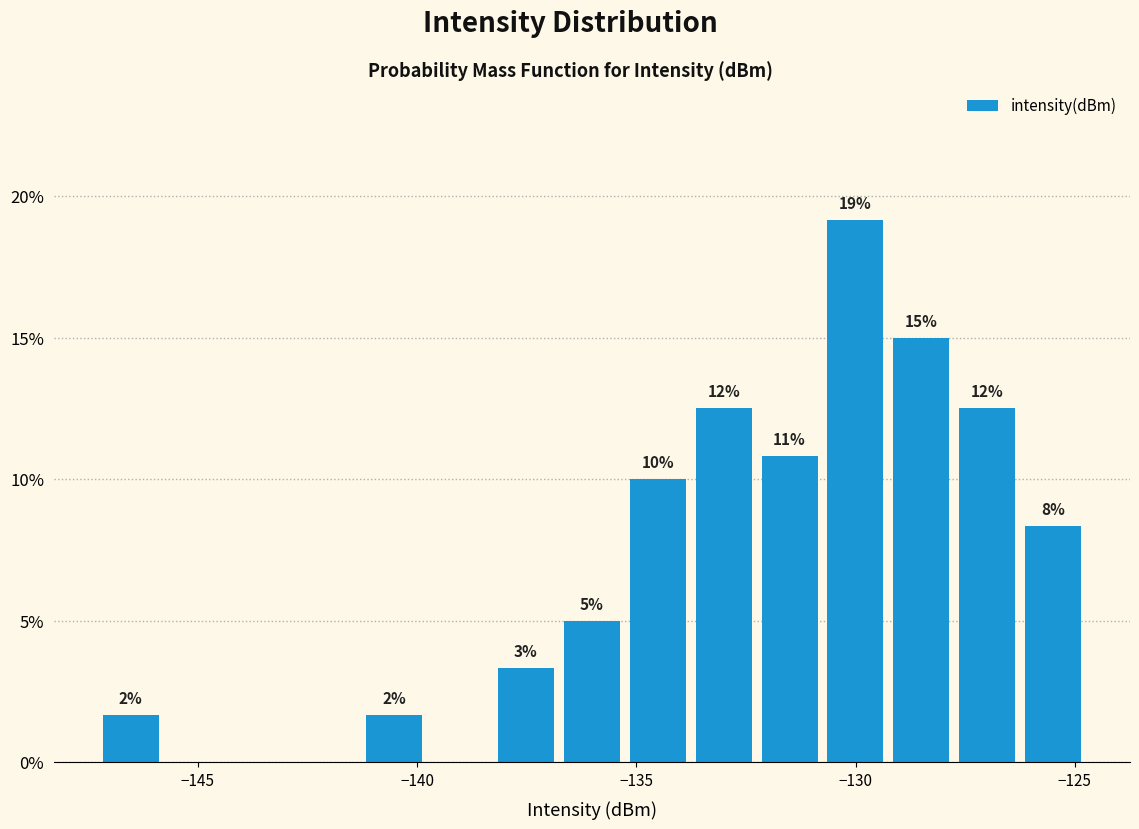

Read against the x-axis, roughly where is the centre of the tallest bar?

-130.0